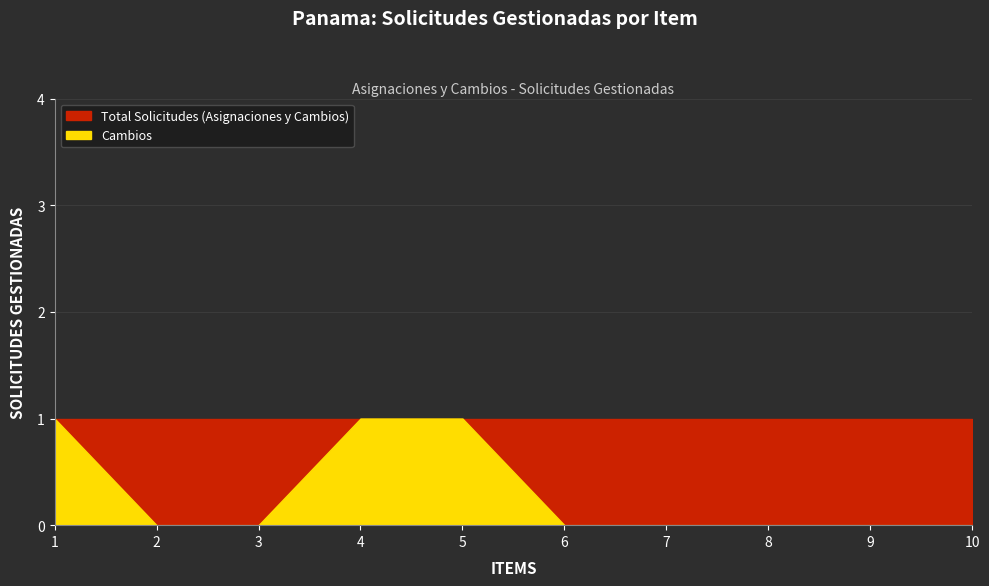

Reading right to left, transcribe all the data shown in this chart.

Total Solicitudes: 10=1	9=1	8=1	7=1	6=1	5=1	4=1	3=1	2=1	1=1
Cambios: 10=0	9=0	8=0	7=0	6=0	5=1	4=1	3=0	2=0	1=1